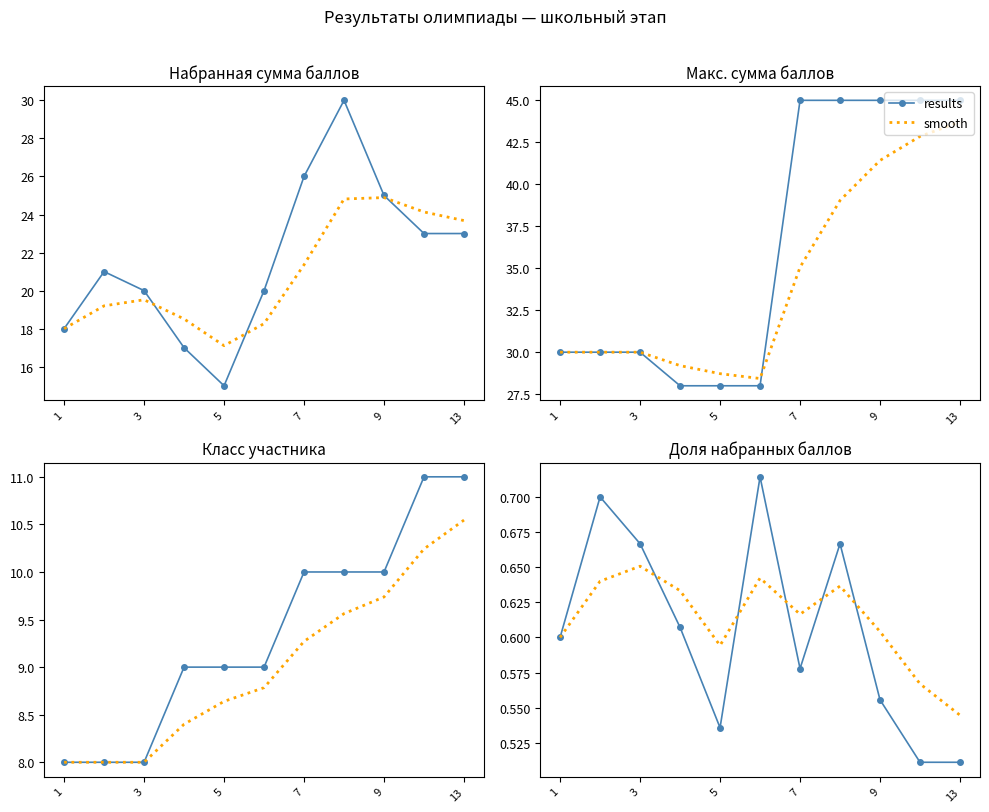

Rank the series by their average value, from highest to lowest.

smooth, results